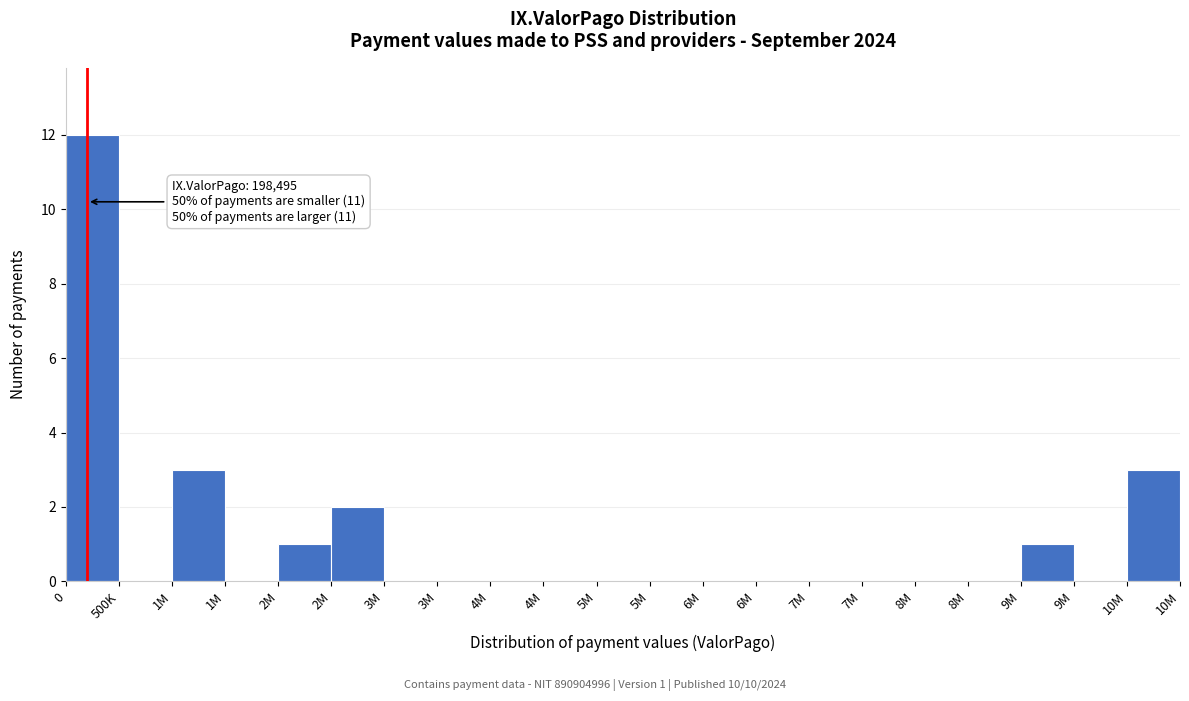

Count the number of data series in this chart.

1